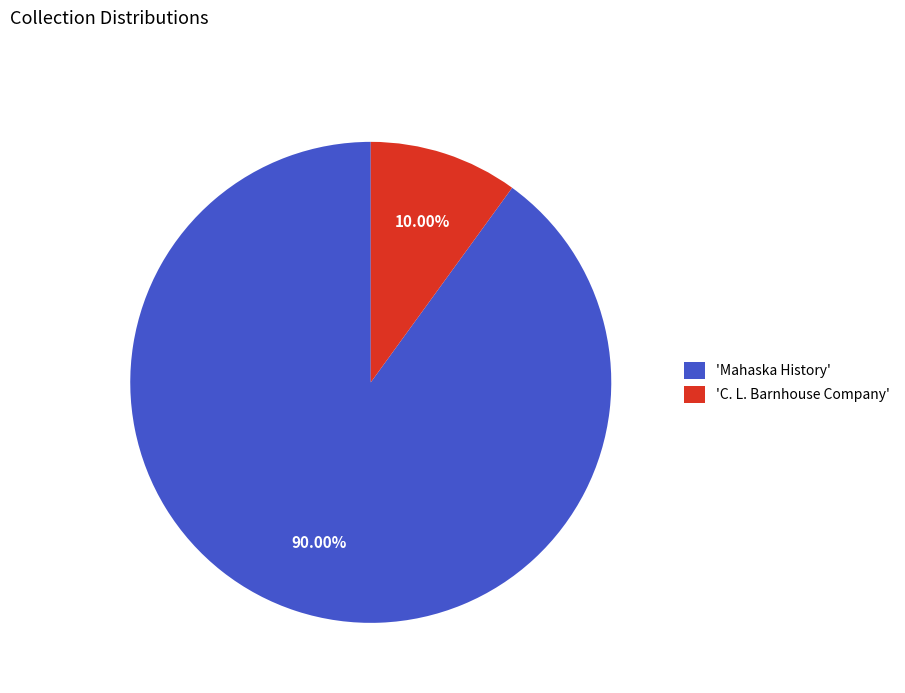

Is 'Mahaska History' the majority of the pie?

Yes